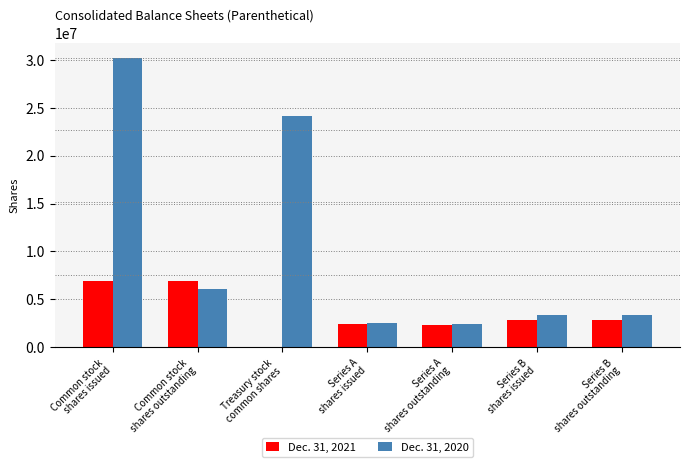

Which series has the largest range (max minus min)?

Dec. 31, 2020